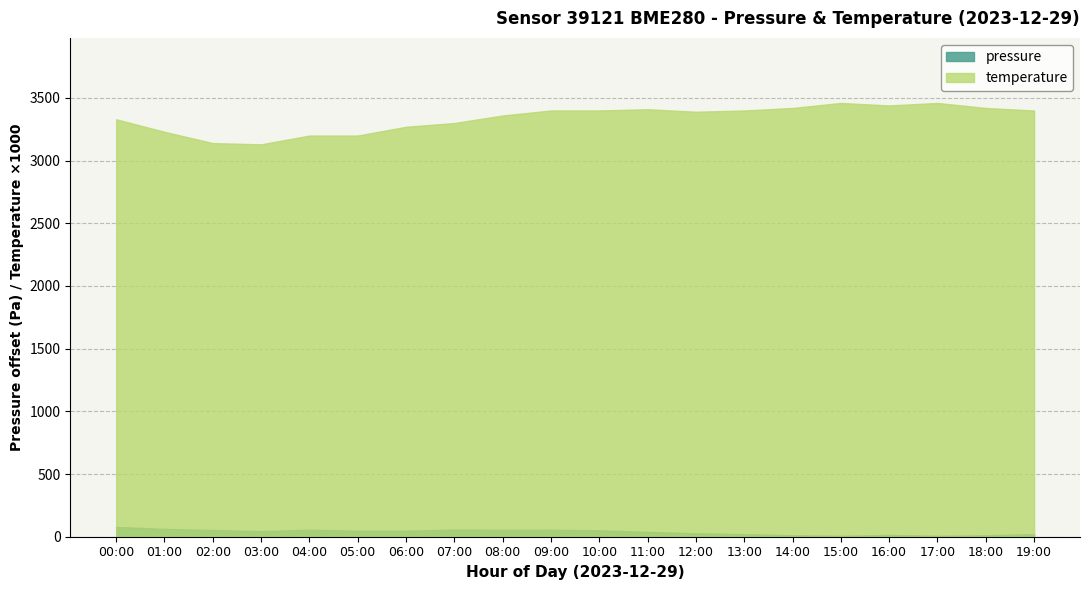

True or false: pressure has a value of 139392.6 at 14:00.

False